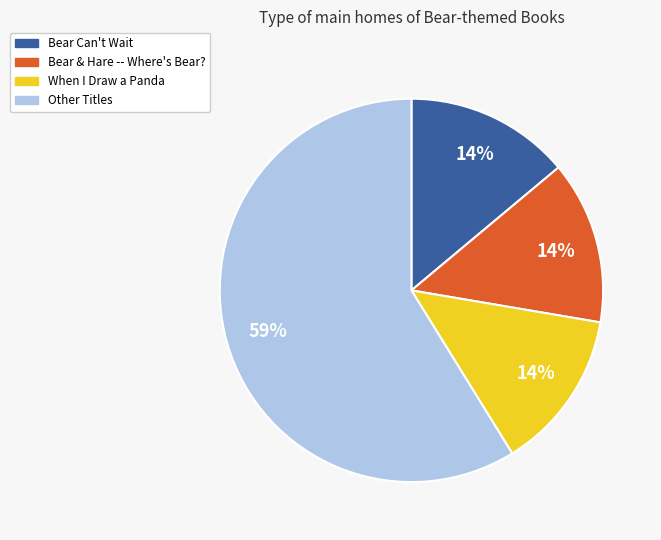

To the nearest percent, what is the average slice percentage?

25%